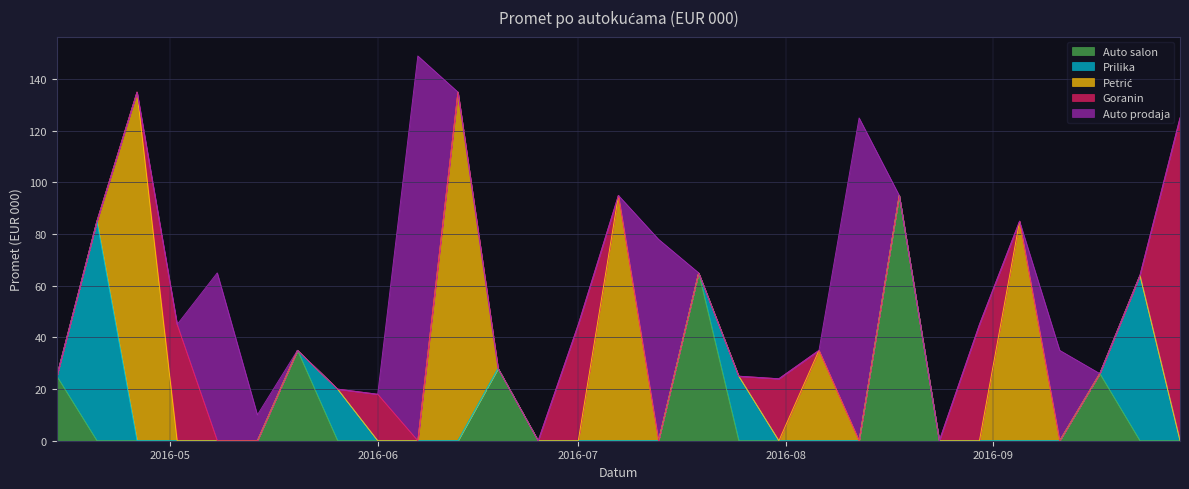

Which series ends up on top after the final intersection of Petrić and Prilika?

Petrić